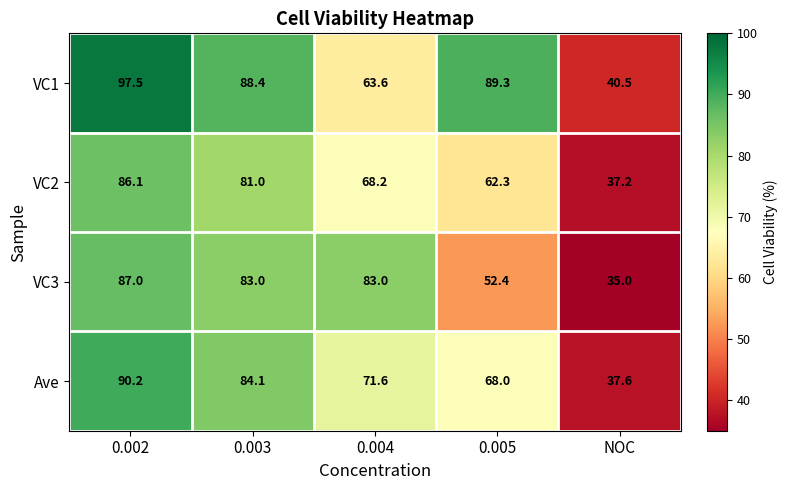

What is the minimum value shown in the chart?

35.0